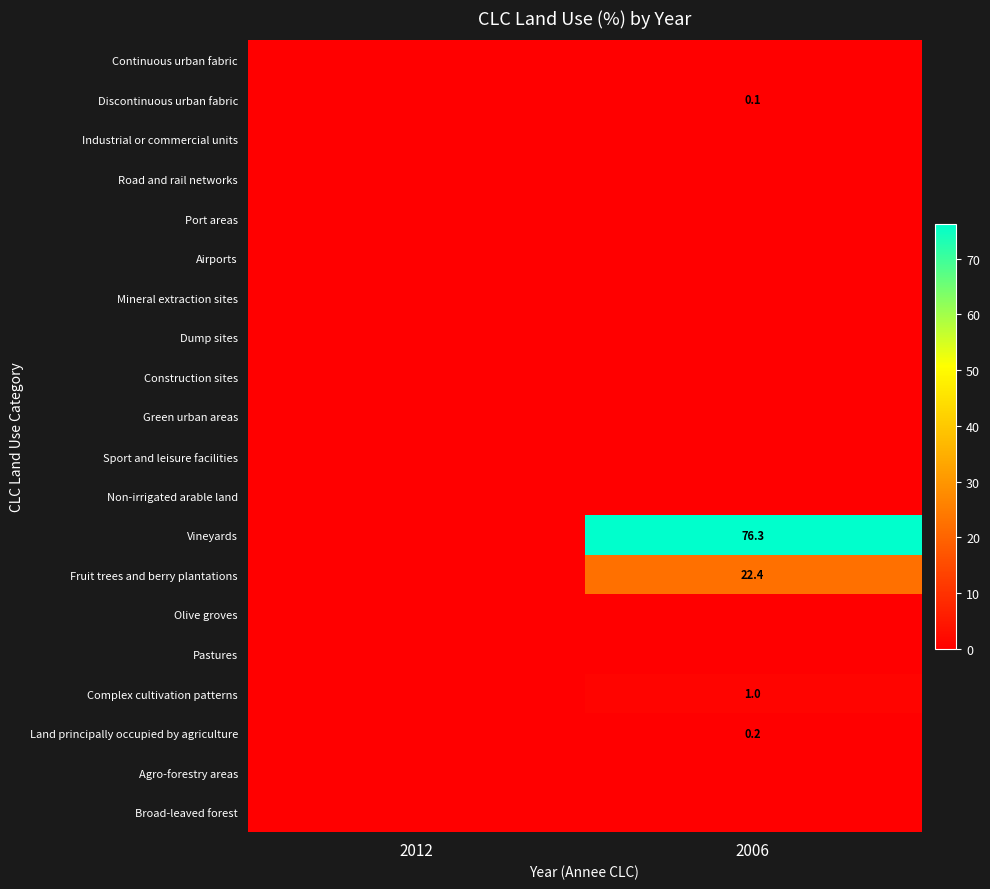

How many categories are shown in the chart?

2